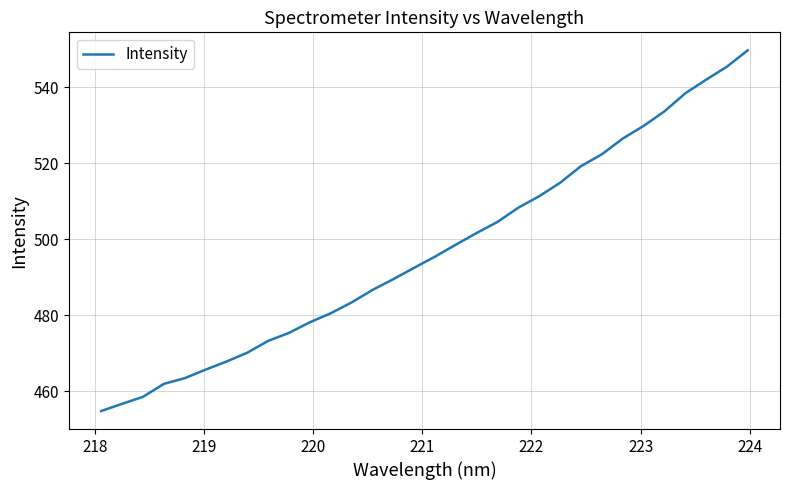

What is the greatest value displayed?

549.8